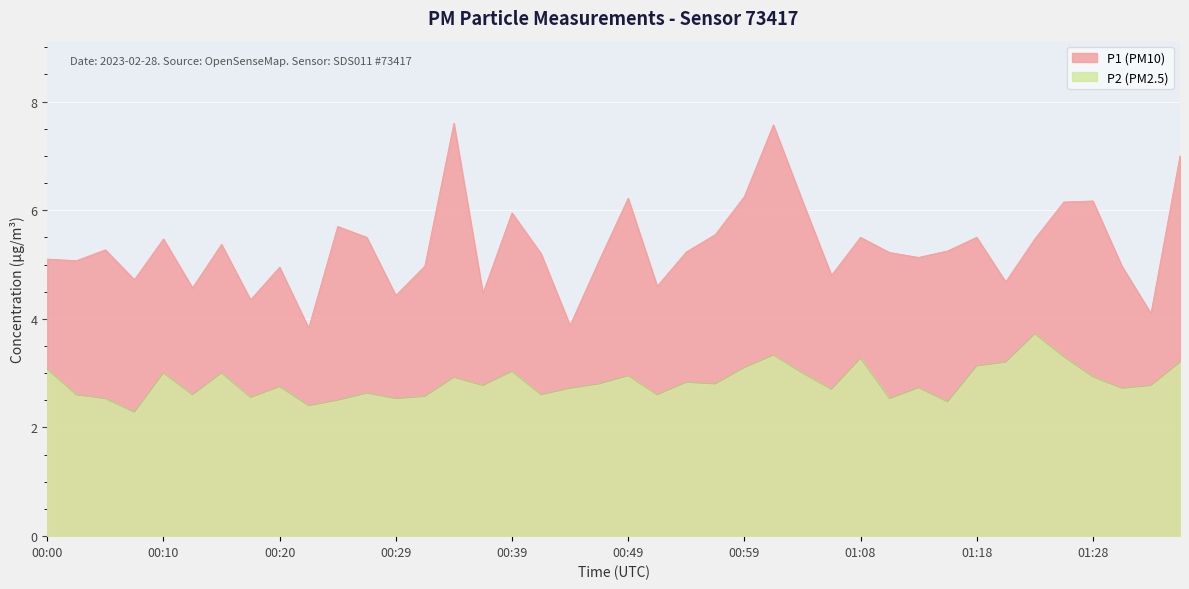

How many data points in P1 are above 5?

26